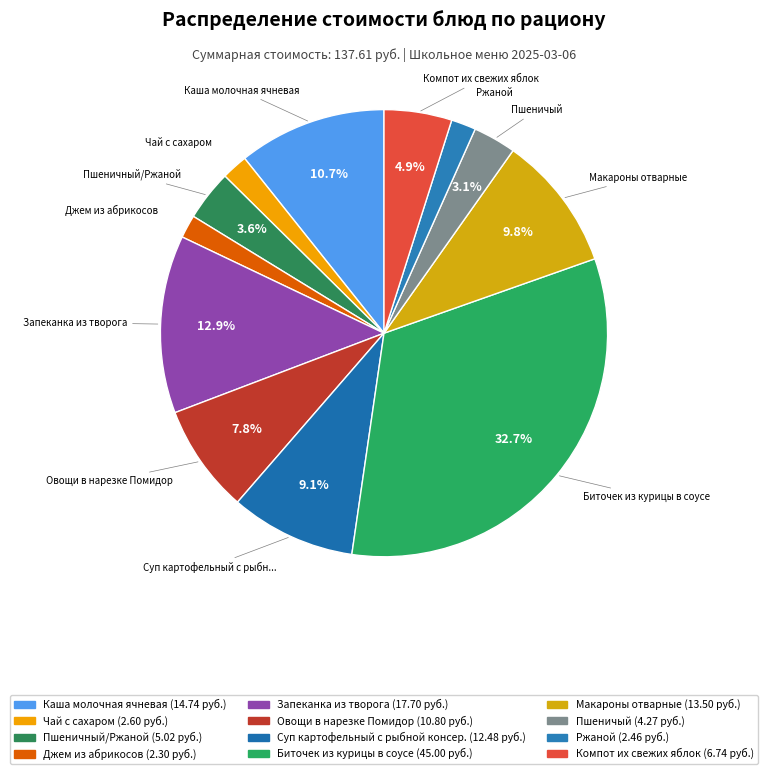

Does Макароны отварные account for over 50% of the chart?

No